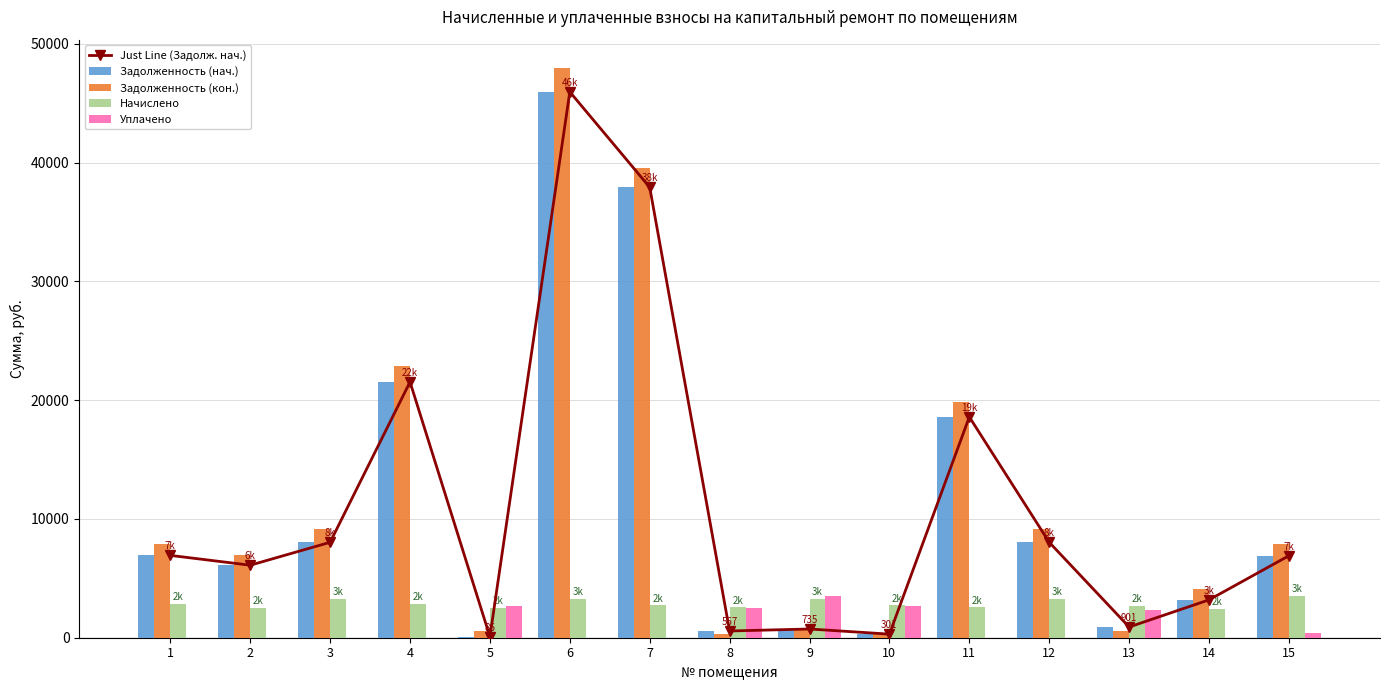

Which category has the highest value across all series?

6